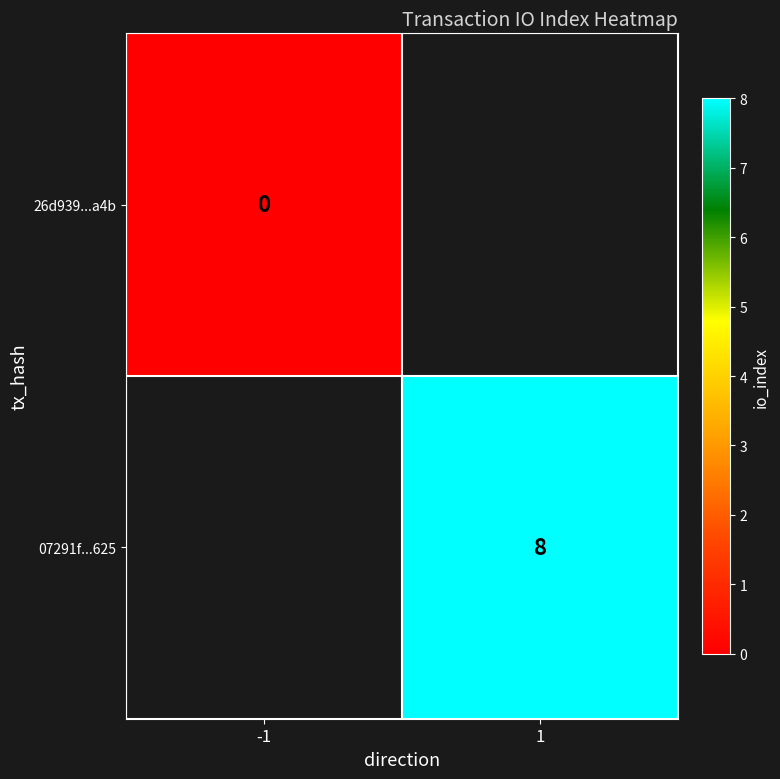

The 07291f...625 series shows 5 at 1. True or false?

False